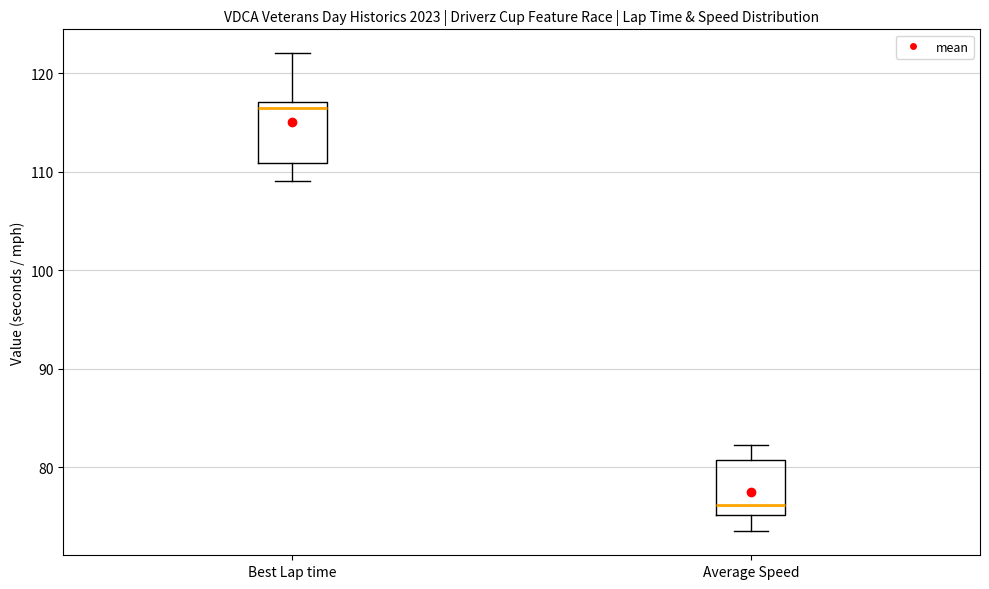

Which box's median line is the lowest?

Average Speed